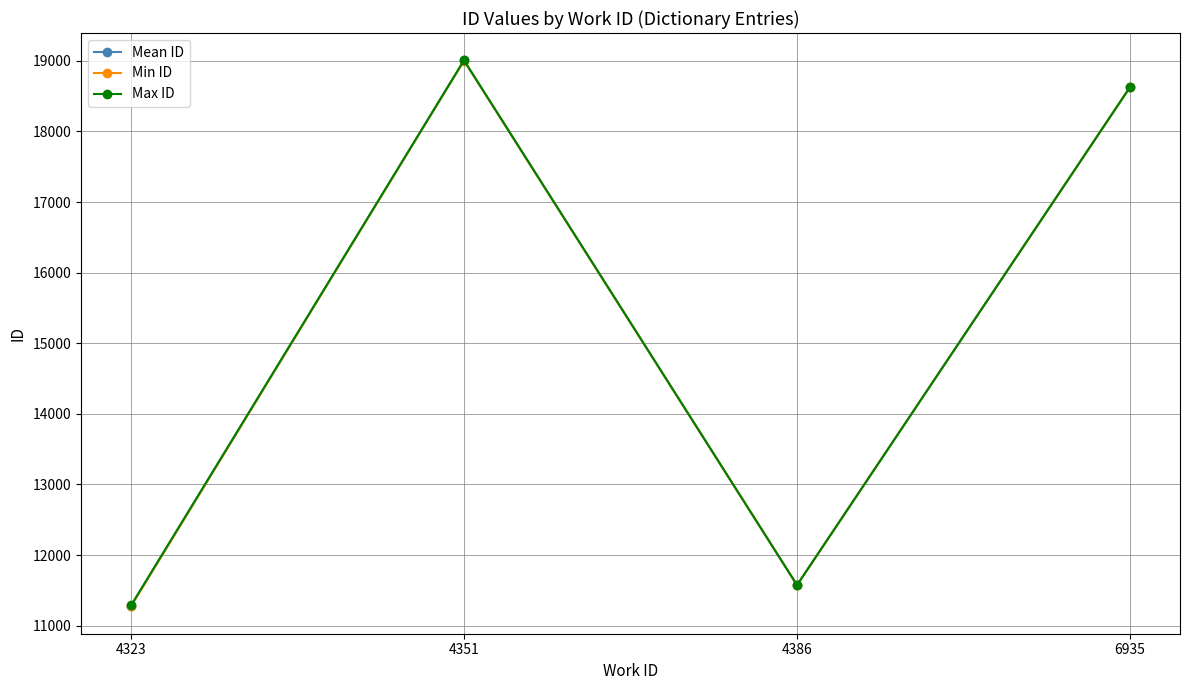

The Mean ID series shows 18628.0 at 6935. True or false?

True